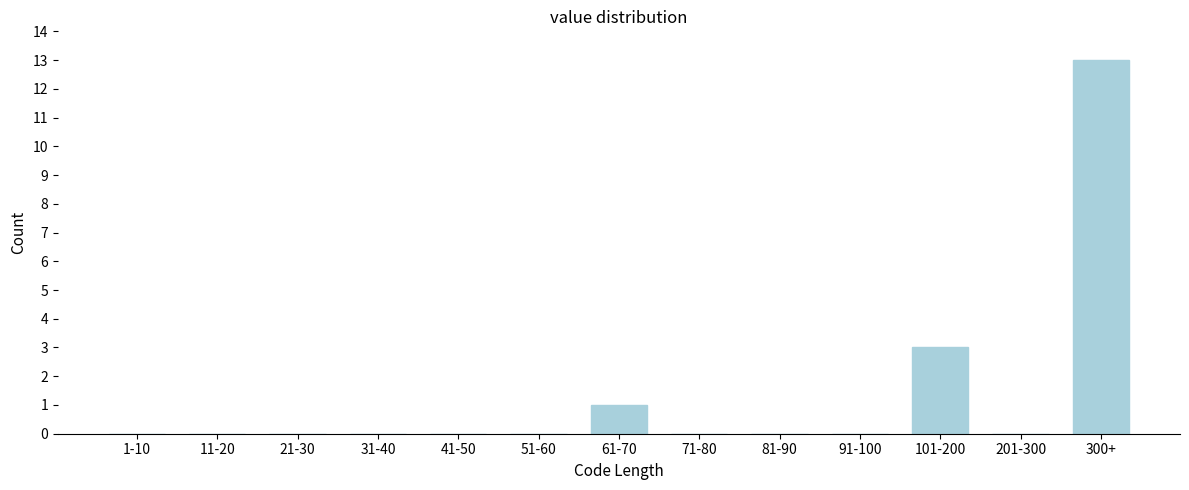

Reading left to right, transcribe all the data shown in this chart.

1-10=0	11-20=0	21-30=0	31-40=0	41-50=0	51-60=0	61-70=1	71-80=0	81-90=0	91-100=0	101-200=3	201-300=0	300+=13